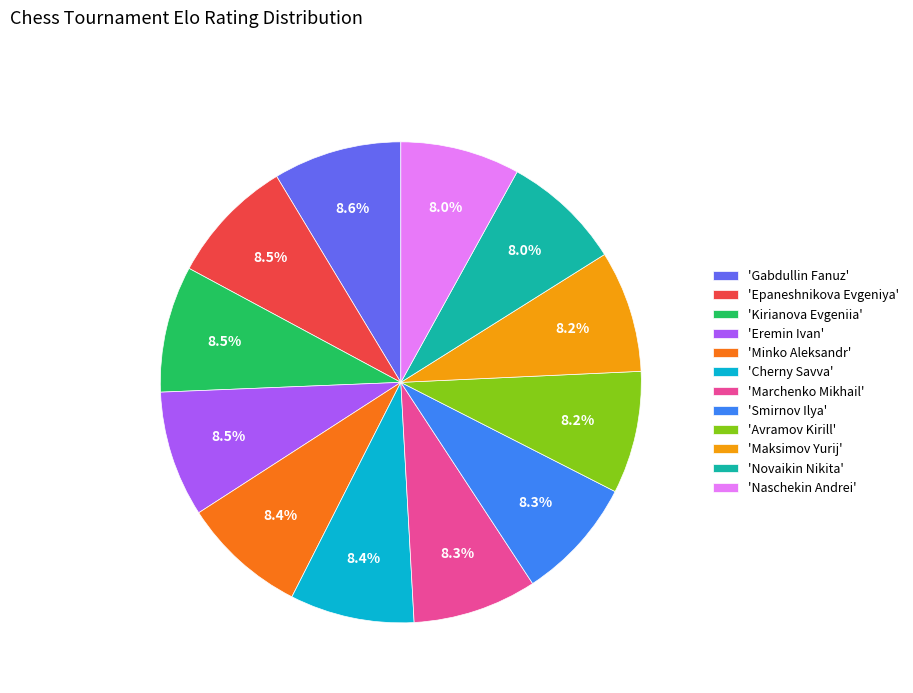

Approximately how many times larger is the value at 'Naschekin Andrei' compared to 'Eremin Ivan'?

0.9